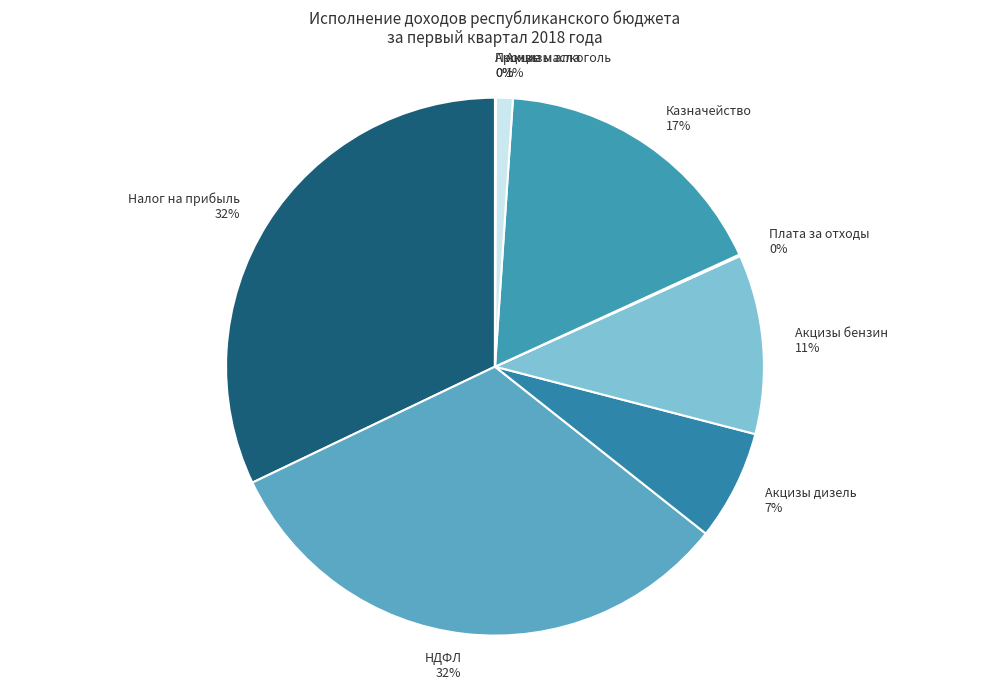

To the nearest percent, what percentage of the pie is Акцизы алкоголь?

1%